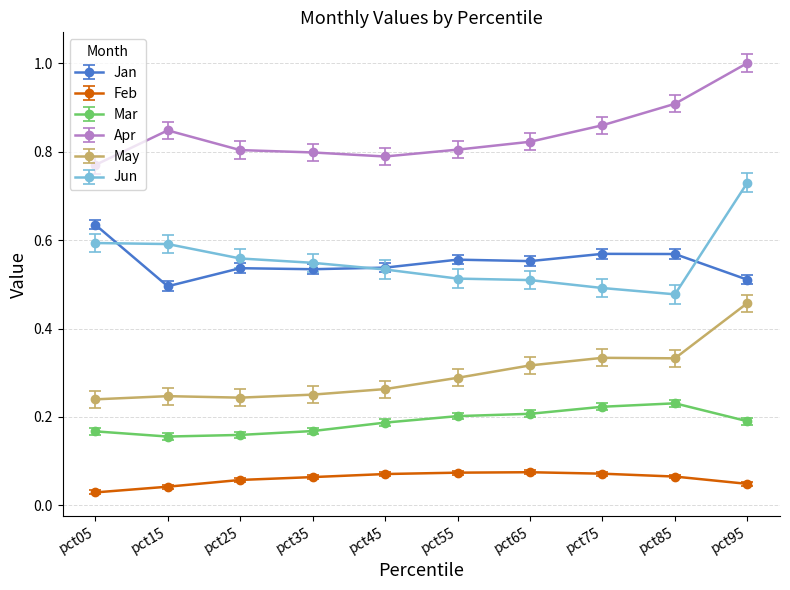

Which series changed the most between pct45 and pct95?

Apr